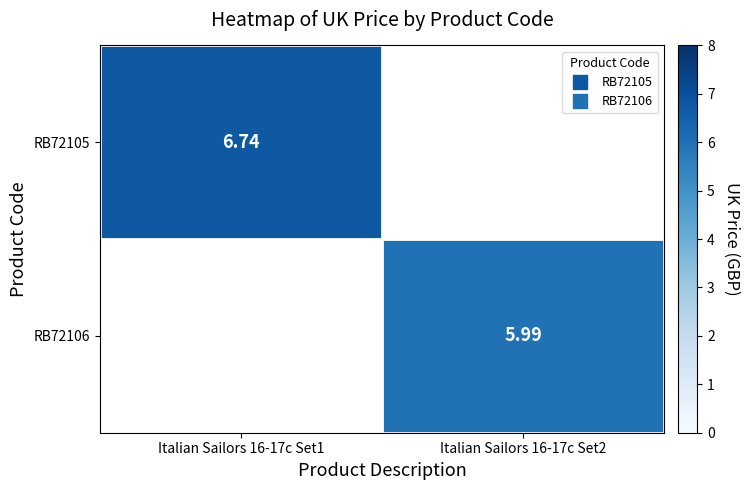

How many positive values does the RB72105 series have?

1